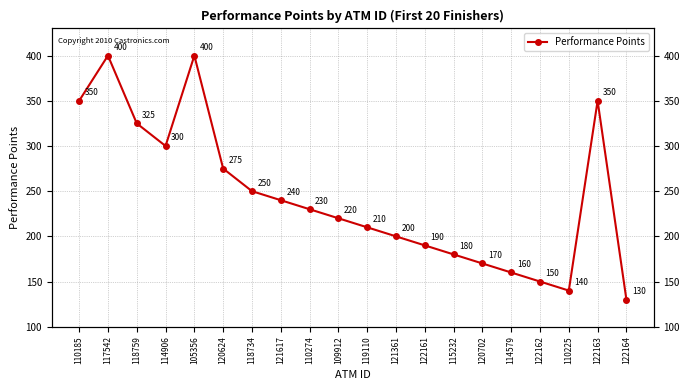

At which category does the data reach its first local valley?

114906